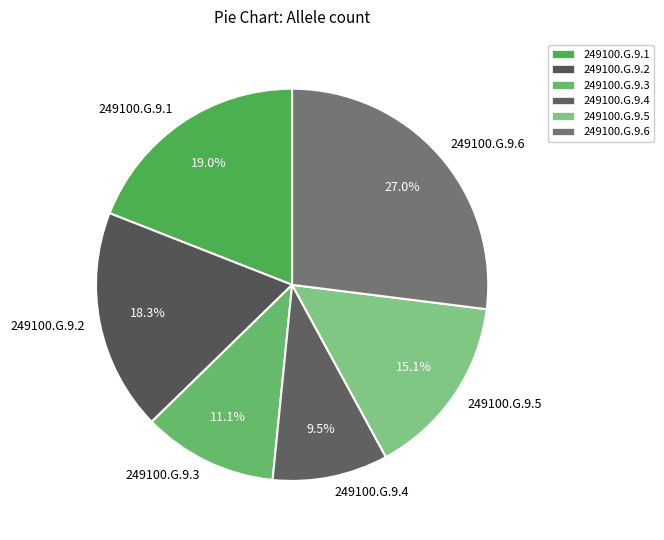

Combined, do 249100.G.9.1 and 249100.G.9.3 account for over 50%?

No